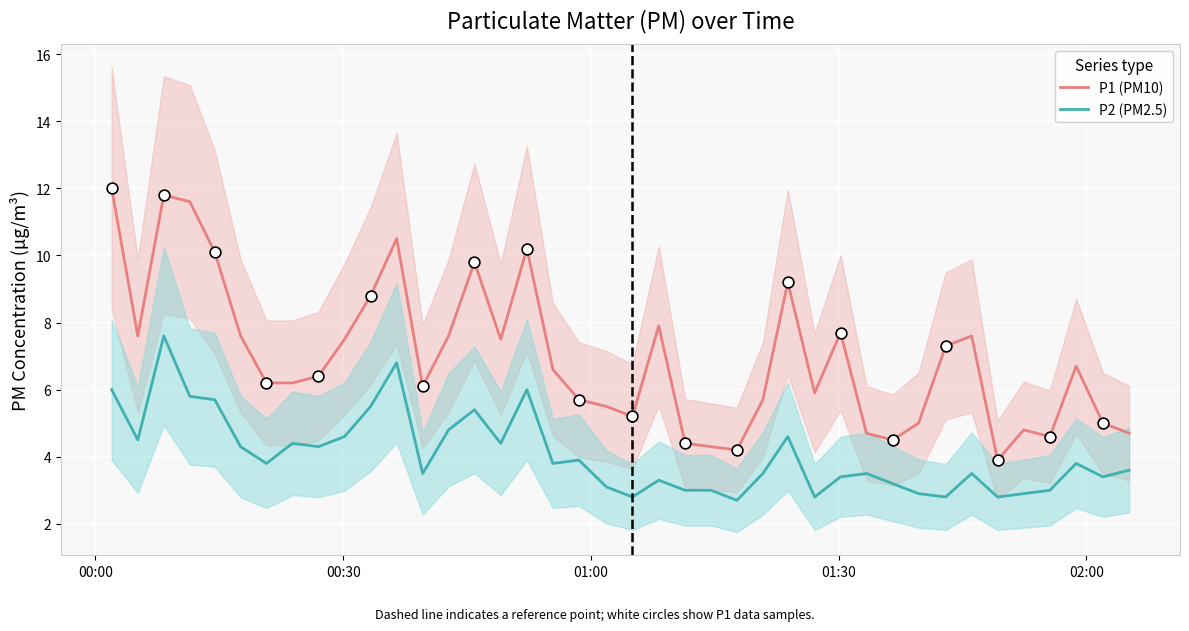

At how many categories does at least one series exceed 7?

18